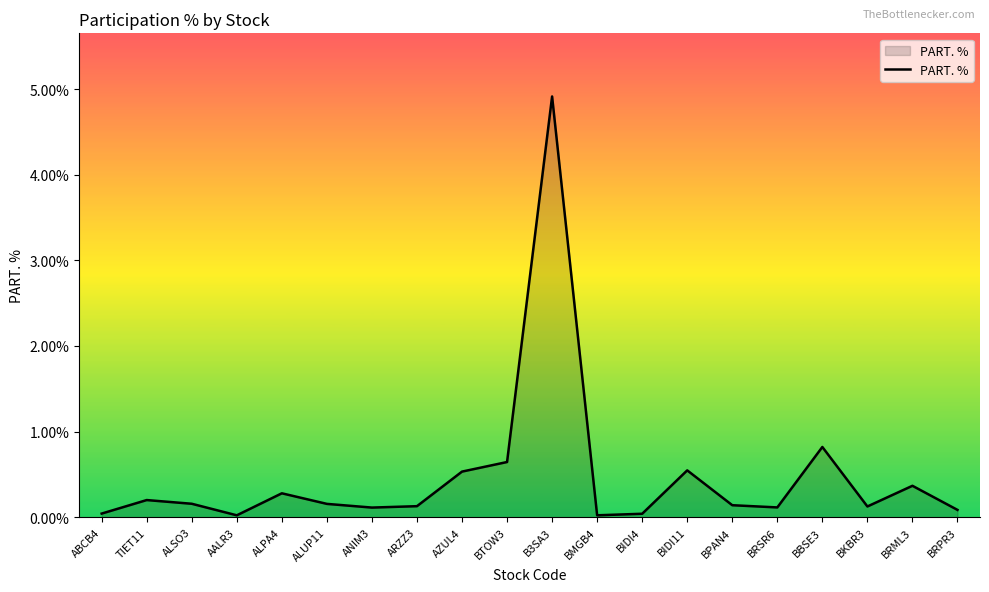

Does the chart have visible grid lines?

No